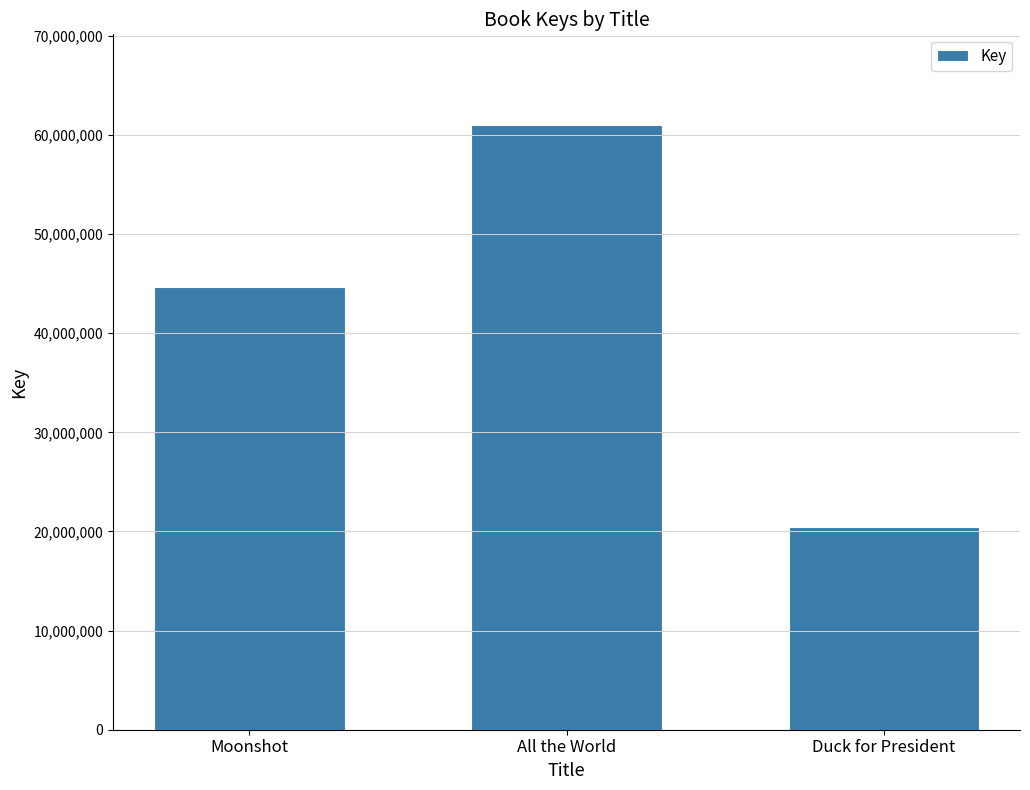

What is the change in value from Moonshot to Duck for President?

-24293416